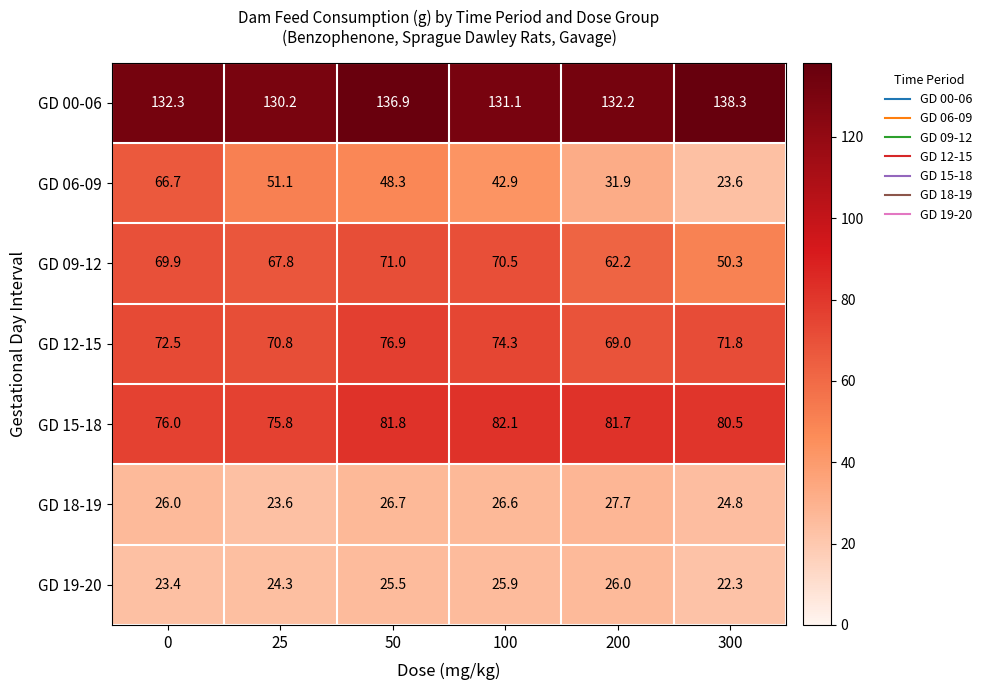

Rank the series at 50 from highest to lowest value.

GD 00-06, GD 15-18, GD 12-15, GD 09-12, GD 06-09, GD 18-19, GD 19-20